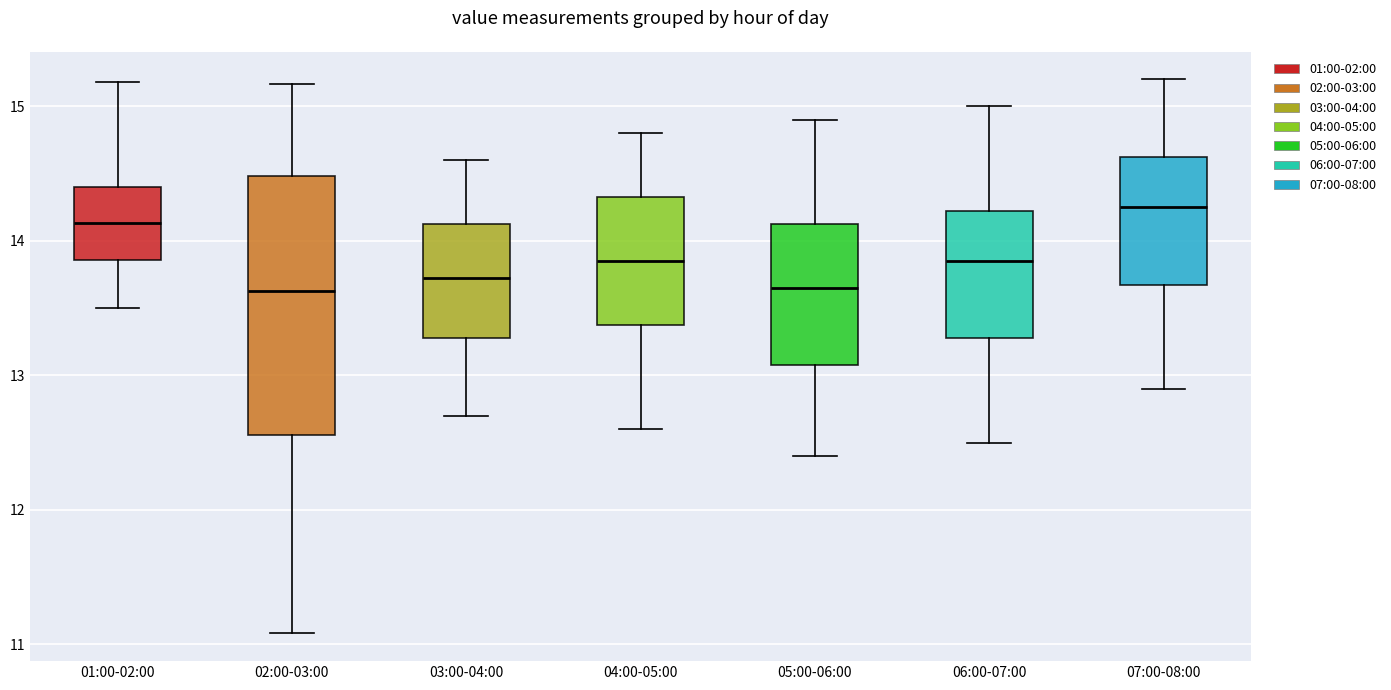

Reading left to right, read every box against the y-axis: the position of its median line, the range the box covers, and the ends of its whiskers. The values are not printed on the chart, so give them approximately, as read against the axis.

01:00-02:00: median 14.1, box 13.9 to 14.4, whiskers 13.5 to 15.2
02:00-03:00: median 13.6, box 12.6 to 14.5, whiskers 11.1 to 15.2
03:00-04:00: median 13.7, box 13.3 to 14.1, whiskers 12.7 to 14.6
04:00-05:00: median 13.9, box 13.4 to 14.3, whiskers 12.6 to 14.8
05:00-06:00: median 13.7, box 13.1 to 14.1, whiskers 12.4 to 14.9
06:00-07:00: median 13.9, box 13.3 to 14.2, whiskers 12.5 to 15.0
07:00-08:00: median 14.3, box 13.7 to 14.6, whiskers 12.9 to 15.2